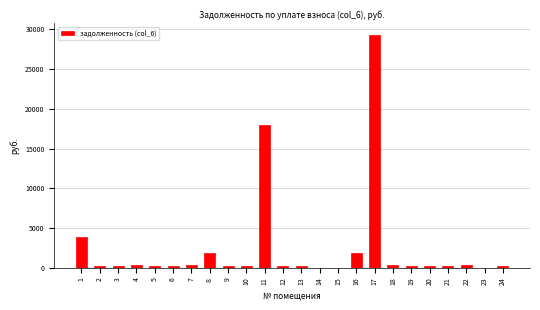

What is the sum of all values?

59154.7